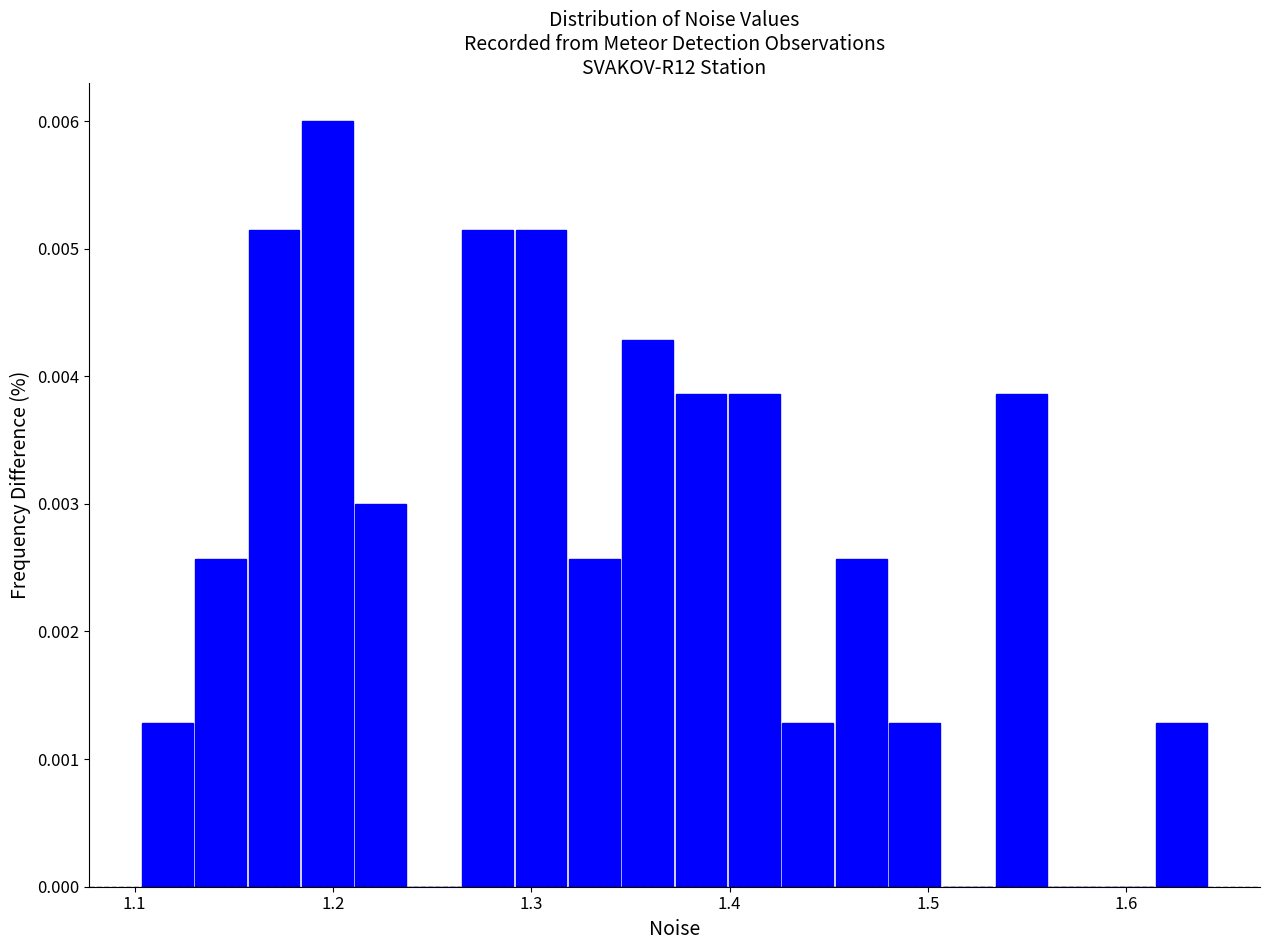

Around what value on the x-axis is the tallest bar? Give the approximate position of its centre, as read against the axis.

1.20